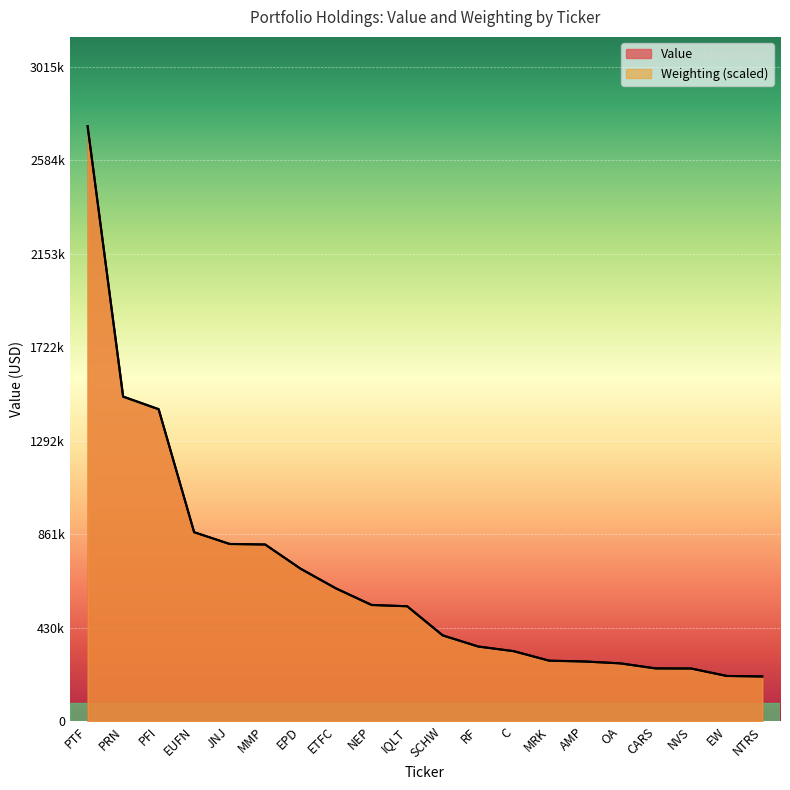

Reading left to right, extract all data points from this chart.

Value: 2741000.0	1496000.0	1438000.0	871000.0	817000.0	814000.0	703000.0	612000.0	536000.0	530000.0	396000.0	344000.0	323000.0	279000.0	275000.0	267000.0	244000.0	243000.0	209000.0	206000.0
Weighting: 2741000.0	1494761.1	1436712.1	870734.6	816313.7	814499.7	702029.8	611328.3	535139.0	529696.9	395458.6	344665.8	322897.4	279360.7	275732.6	266662.5	243080.1	243080.1	208613.5	206799.5